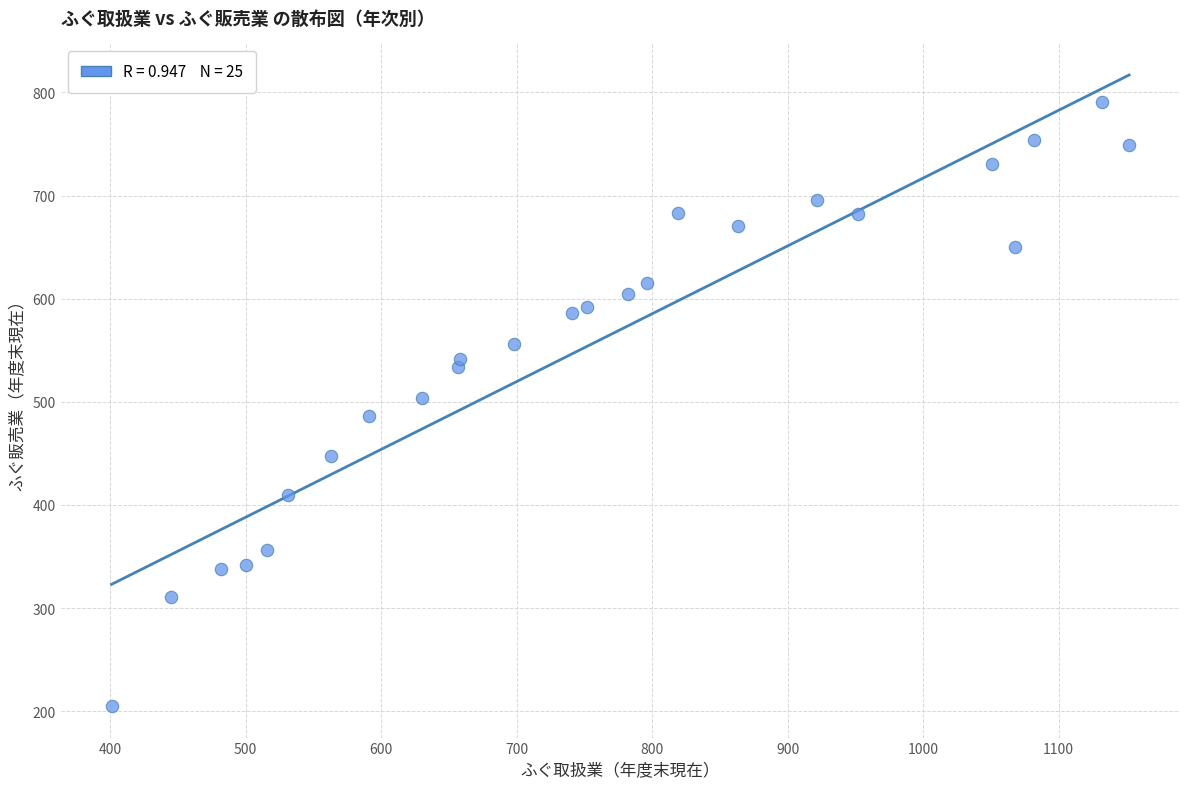

What is the range of X values (max minus min)?

751